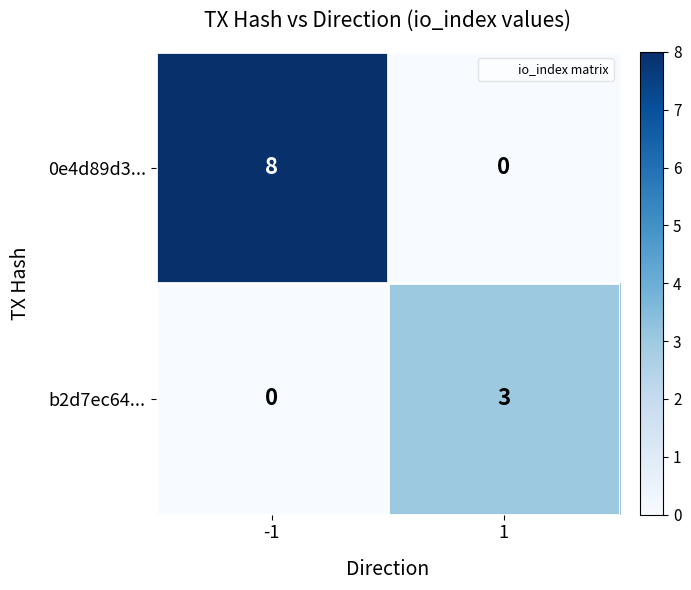

Read the 0e4d89d3... value at -1.

8